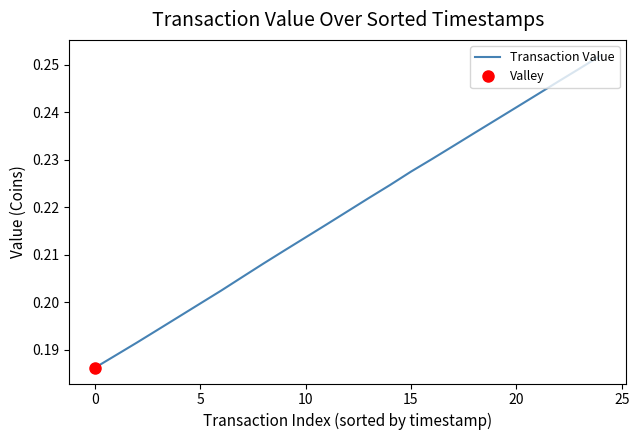

The chart shows a value of 0.1 at 21. True or false?

False